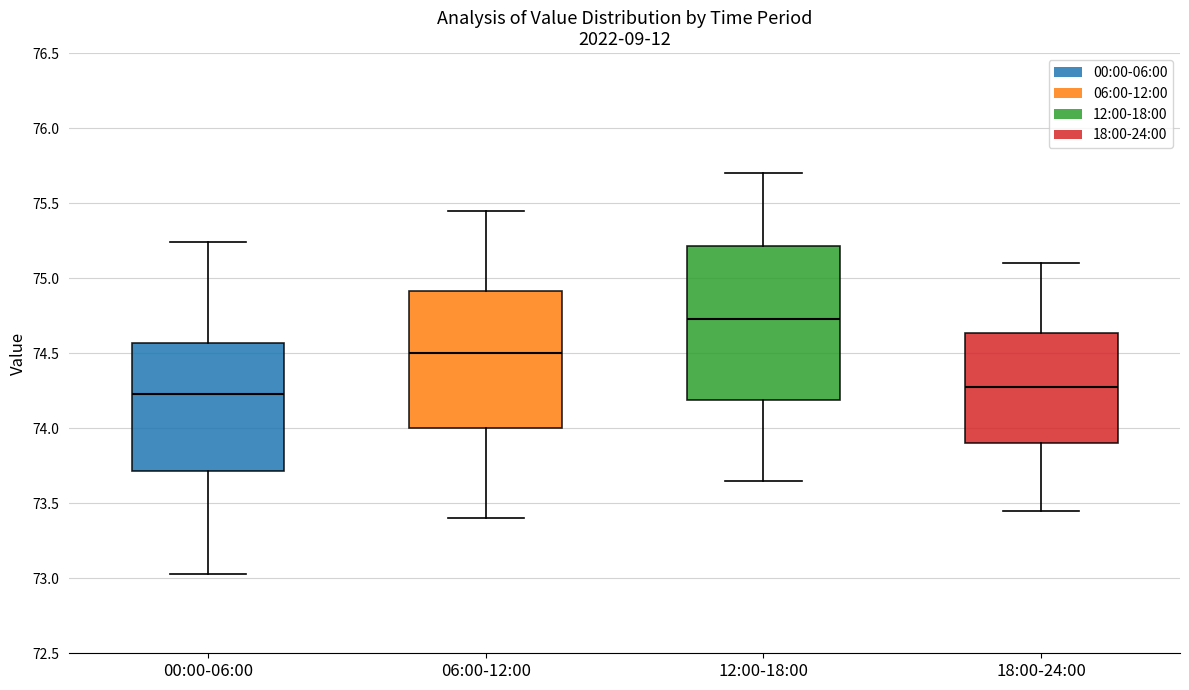

Reading left to right, read every box against the y-axis: the position of its median line, the range the box covers, and the ends of its whiskers. The values are not printed on the chart, so give them approximately, as read against the axis.

00:00-06:00: median 74.25, box 73.70 to 74.55, whiskers 73.05 to 75.25
06:00-12:00: median 74.50, box 74.00 to 74.90, whiskers 73.40 to 75.45
12:00-18:00: median 74.75, box 74.20 to 75.20, whiskers 73.65 to 75.70
18:00-24:00: median 74.30, box 73.90 to 74.65, whiskers 73.45 to 75.10